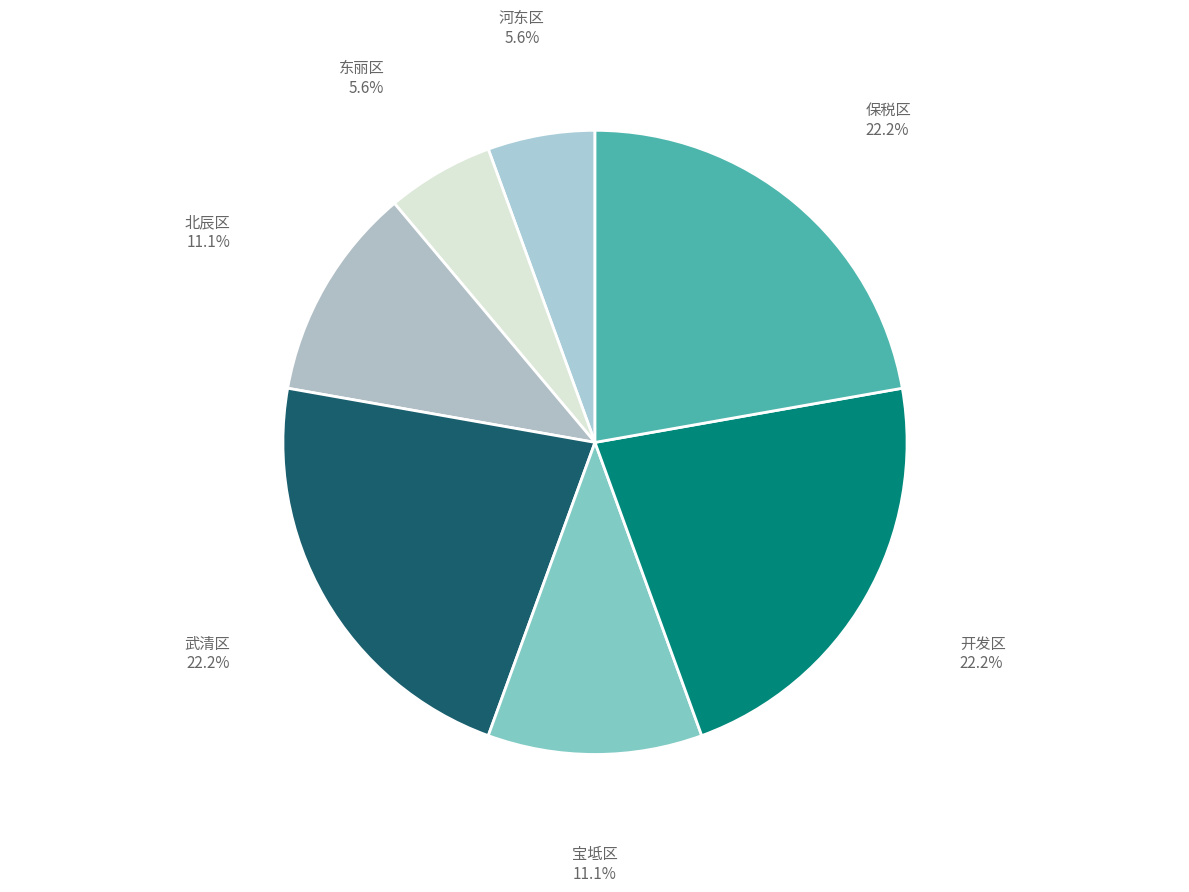

How many segments does this pie chart have?

7